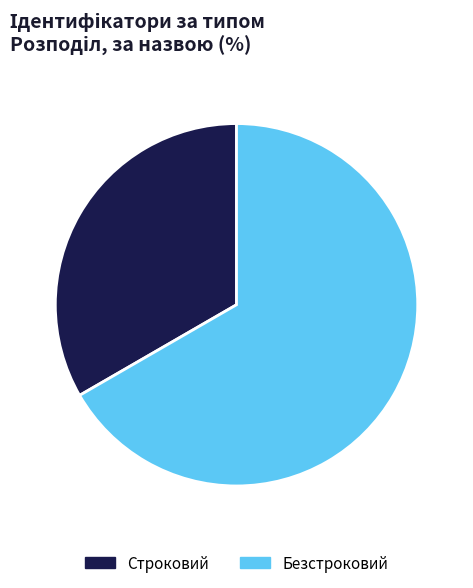

Which category has the smallest portion of the pie?

Строковий